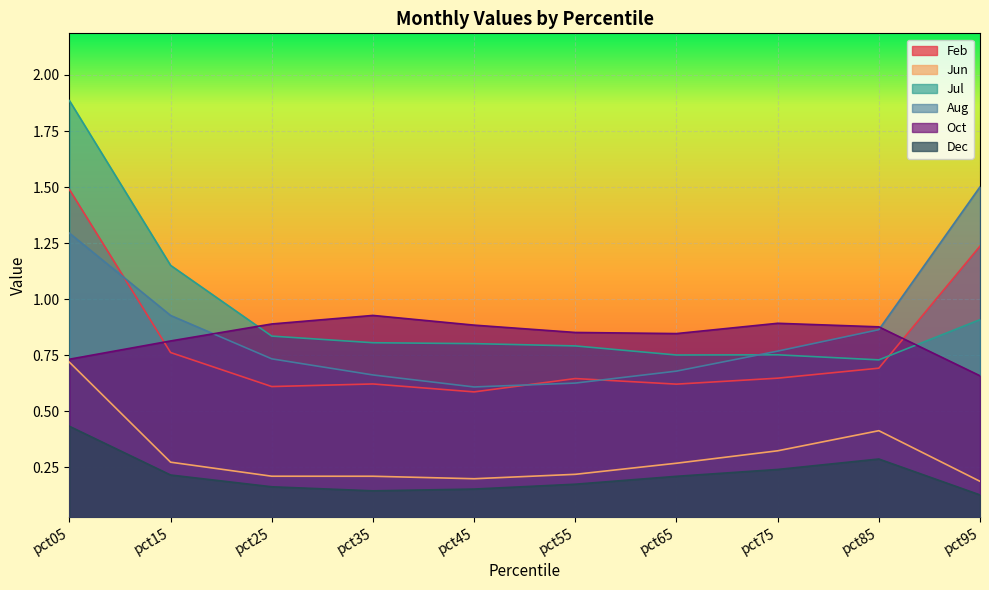

What is the value of the Feb point at the 10th from the left?

1.2